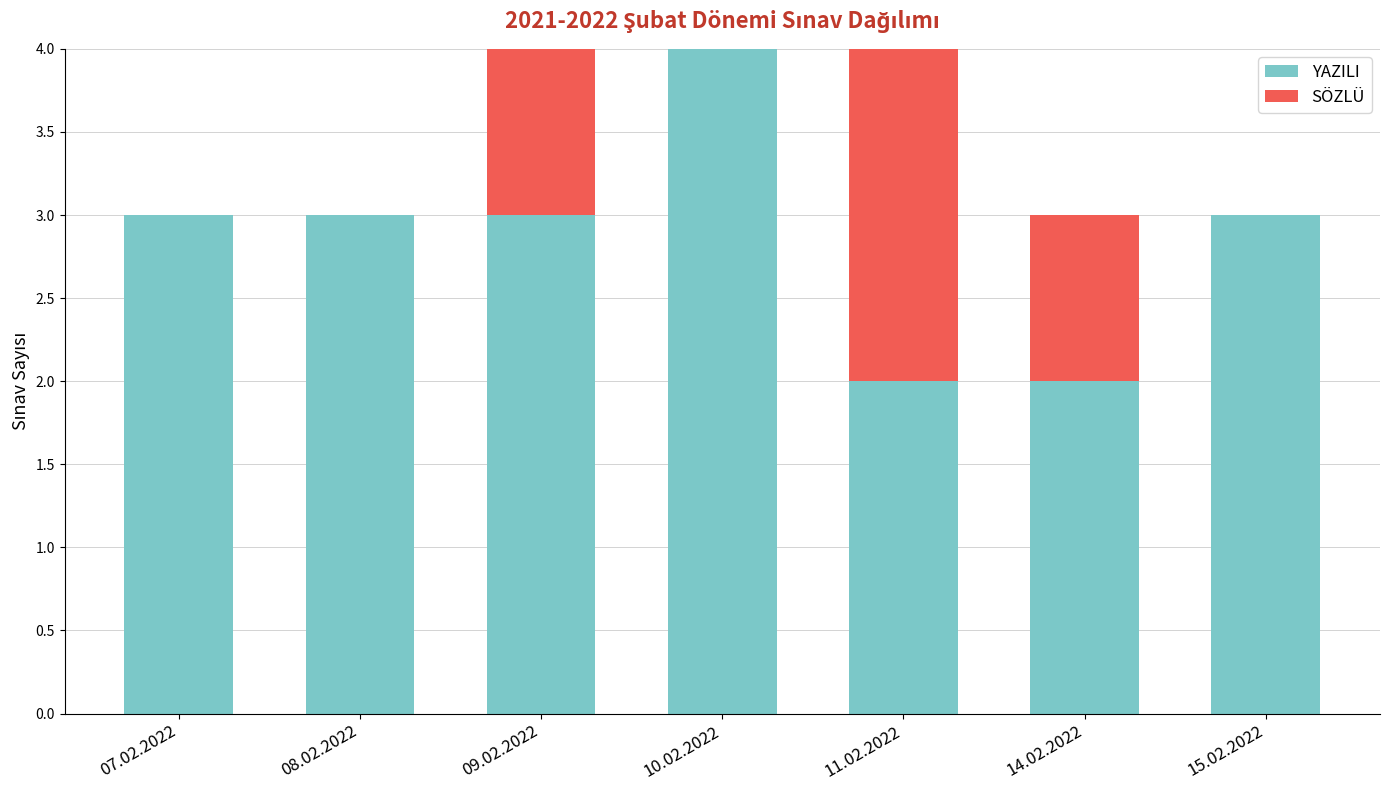

The value of YAZILI at 14.02.2022 is 2. True or false?

True